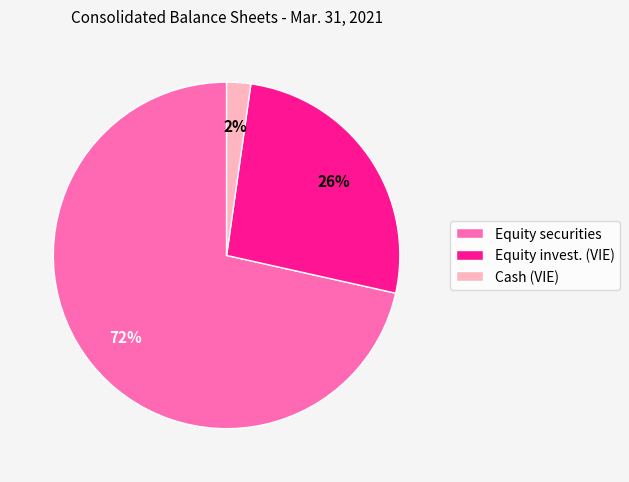

The Equity invest. (VIE) slice represents 18% of the pie. True or false?

False